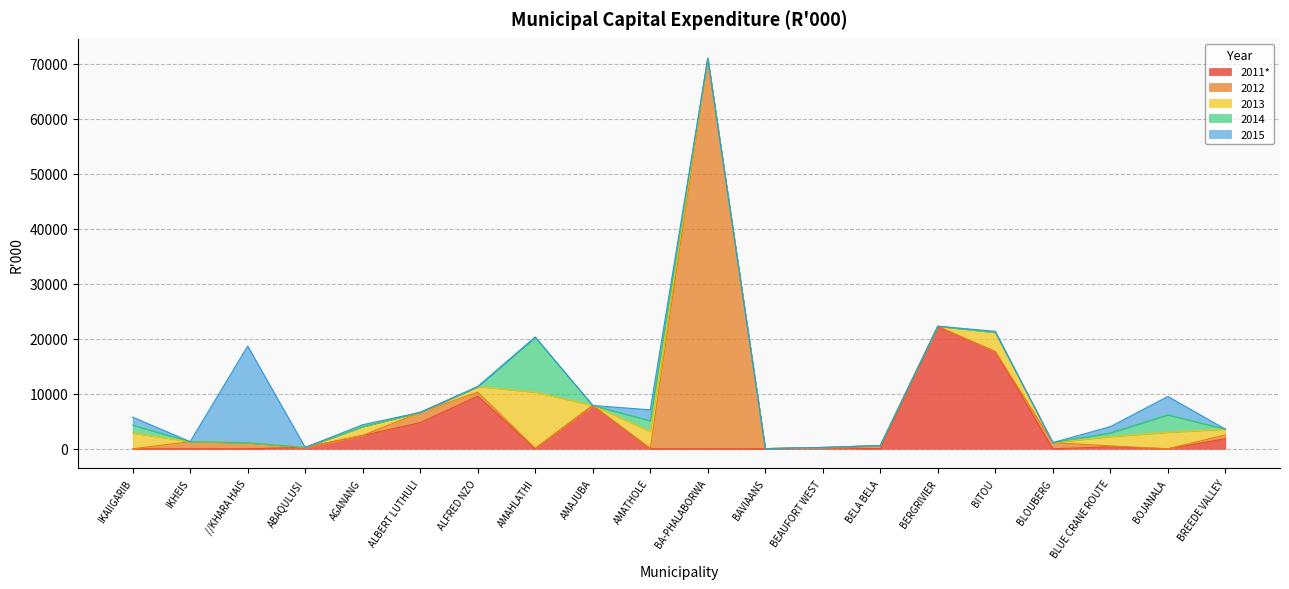

What is the difference between the highest and lowest values at ALFRED NZO?

9575